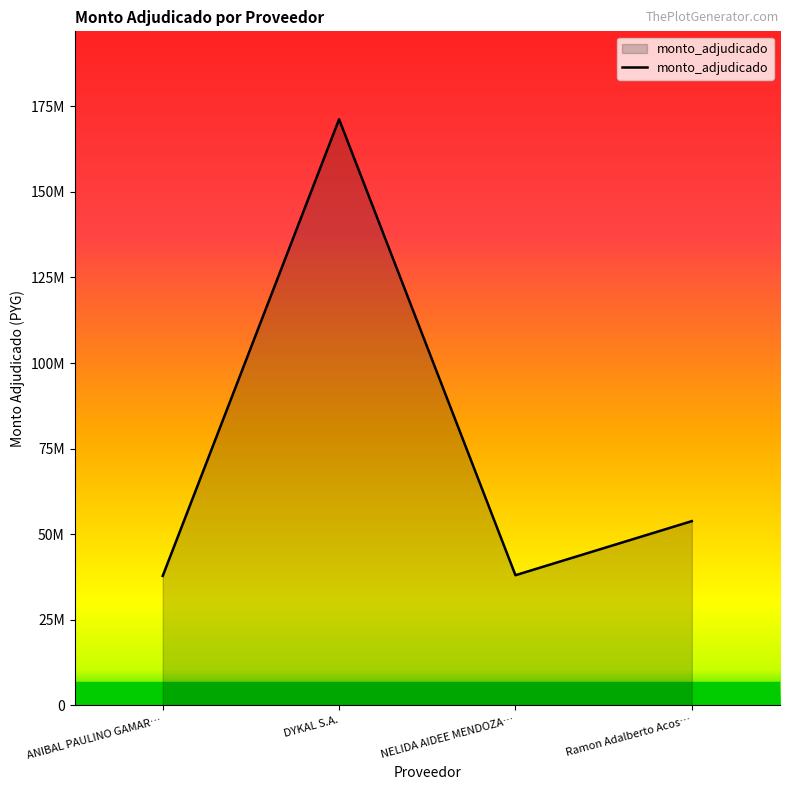

What is the average value?

75201900